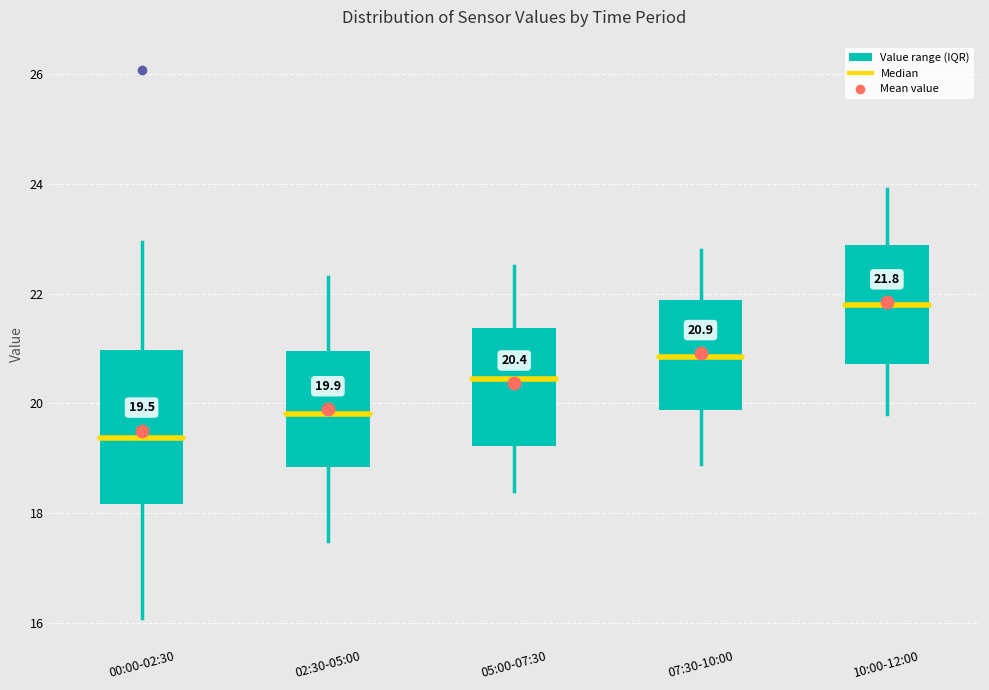

Comparing the boxes themselves (not the whiskers), which one is the tallest?

00:00-02:30